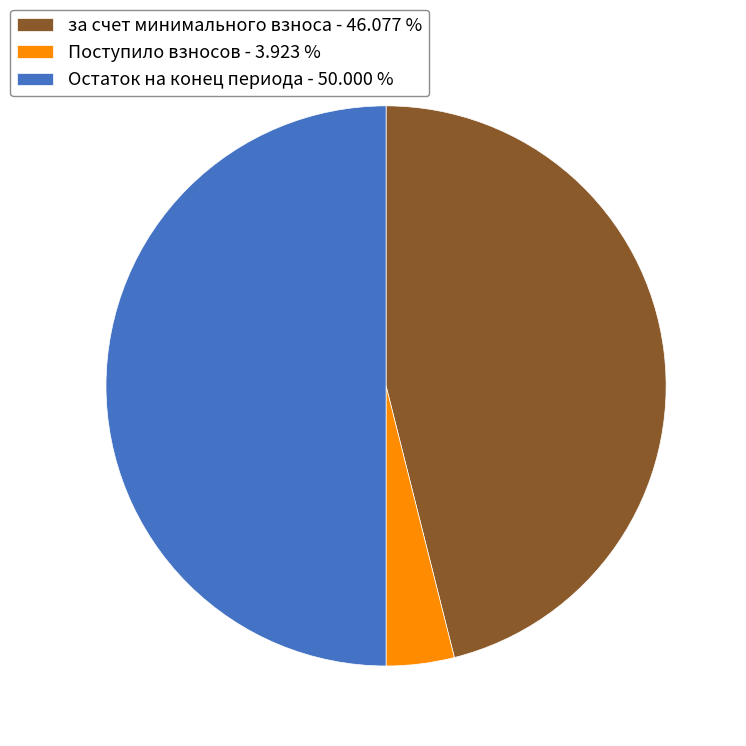

Is за счет минимального взноса - 46.077 % the majority of the pie?

No